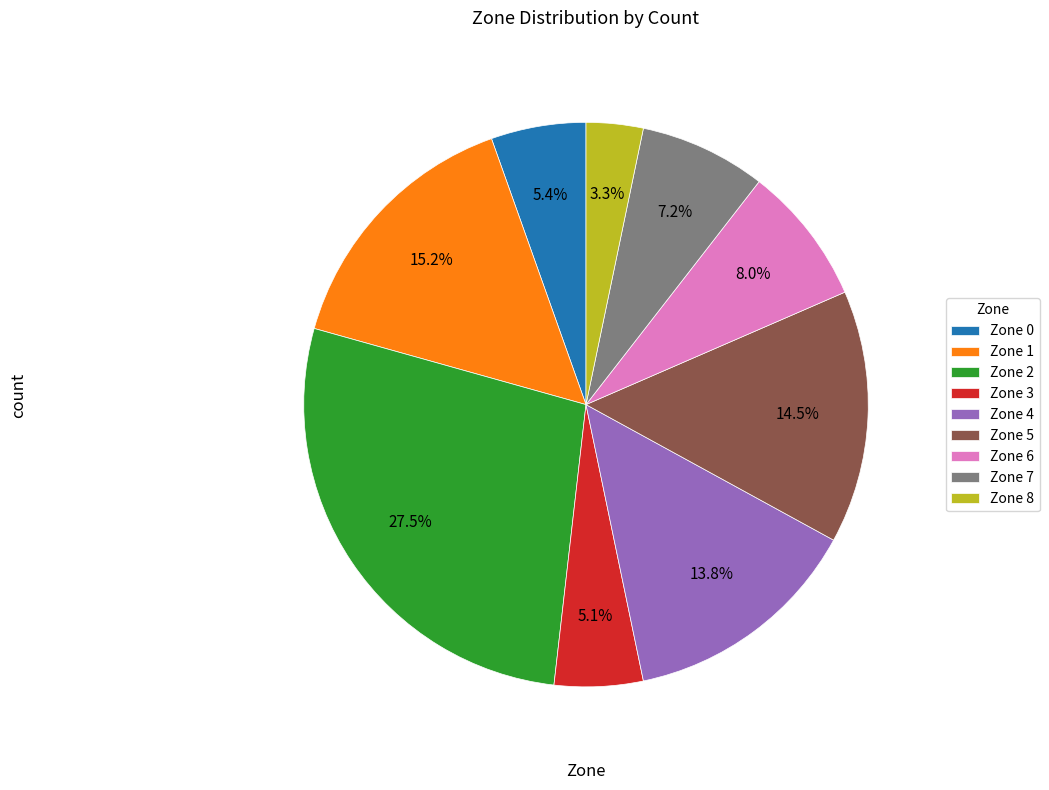

Which slice is the smallest?

Zone 8